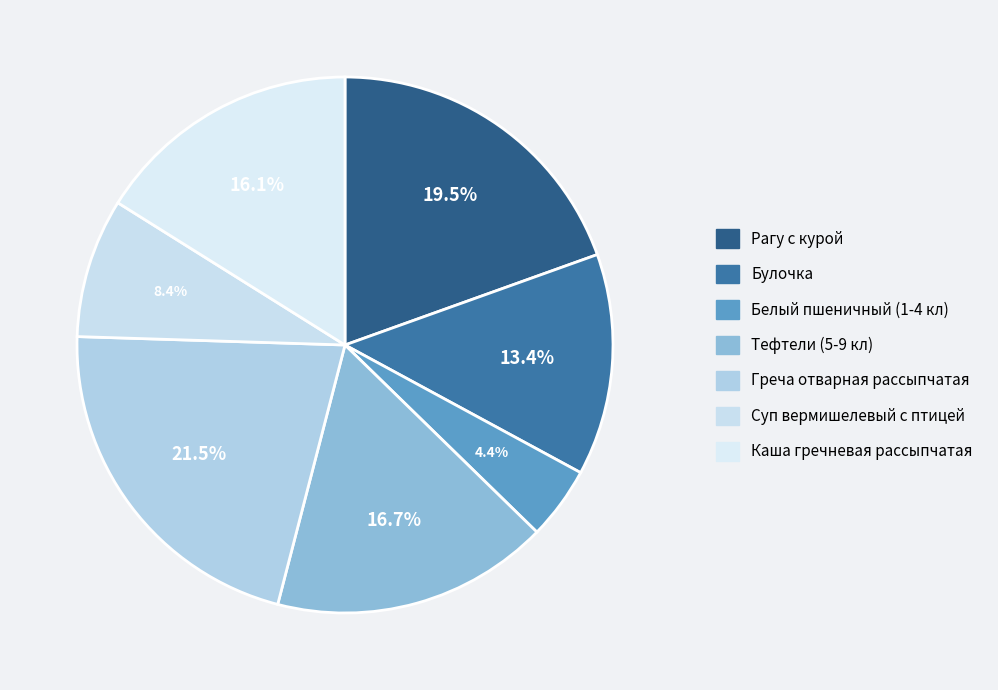

What percentage is NOT represented by Белый пшеничный (1-4 кл)?

95.6%